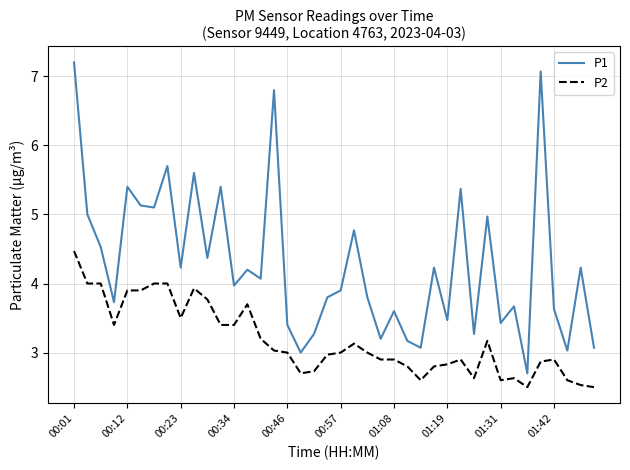

Which series has the largest total across all categories?

P1